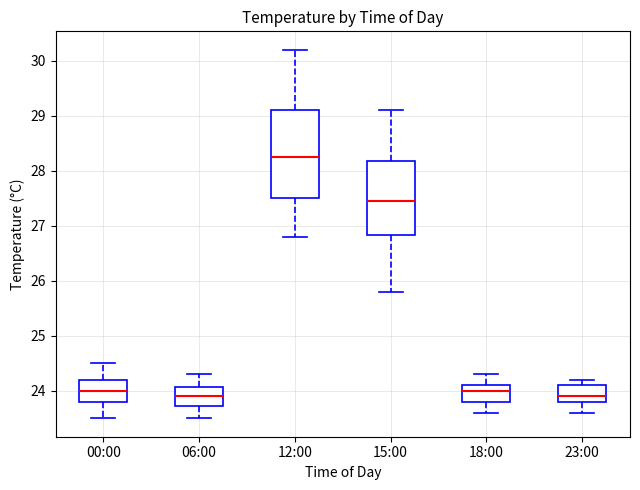

Reading left to right, transcribe this box plot: for each box, give where its median line is, the range the box spans, and where its two whiskers end, as read against the y-axis. The values are not printed on the chart, so give them approximately, as read against the axis.

00:00: median 24.0, box 23.8 to 24.2, whiskers 23.5 to 24.5
06:00: median 23.9, box 23.7 to 24.1, whiskers 23.5 to 24.3
12:00: median 28.3, box 27.5 to 29.1, whiskers 26.8 to 30.2
15:00: median 27.5, box 26.8 to 28.2, whiskers 25.8 to 29.1
18:00: median 24.0, box 23.8 to 24.1, whiskers 23.6 to 24.3
23:00: median 23.9, box 23.8 to 24.1, whiskers 23.6 to 24.2